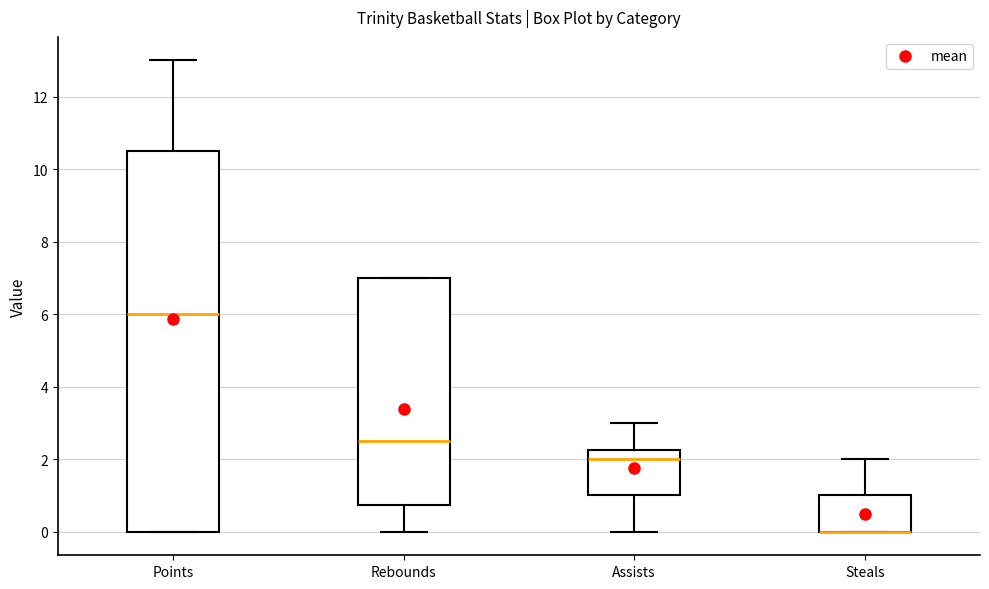

Reading left to right, transcribe this box plot: for each box, give where its median line is, the range the box spans, and where its two whiskers end, as read against the y-axis. The values are not printed on the chart, so give them approximately, as read against the axis.

Points: median 6.0, box 0.0 to 10.6, whiskers 0.0 to 13.0
Rebounds: median 2.6, box 0.8 to 7.0, whiskers 0.0 to 7.0
Assists: median 2.0, box 1.0 to 2.2, whiskers 0.0 to 3.0
Steals: median 0.0 (drawn on the box's lower edge), box 0.0 to 1.0, whiskers 0.0 to 2.0